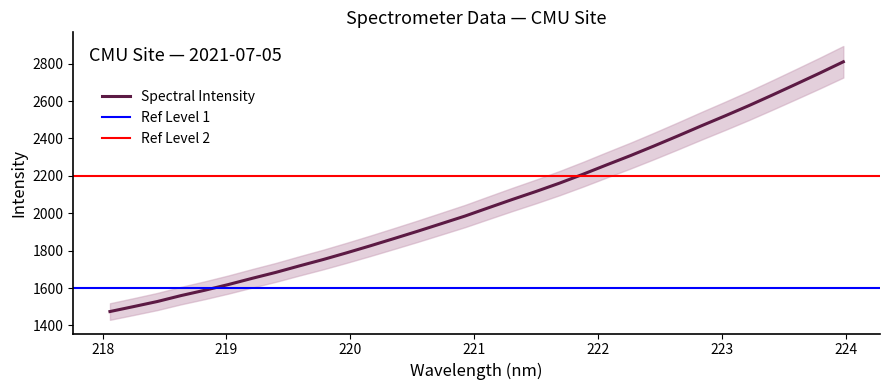

What is the sum of the values at 222.263 and 219.9712?

4096.8